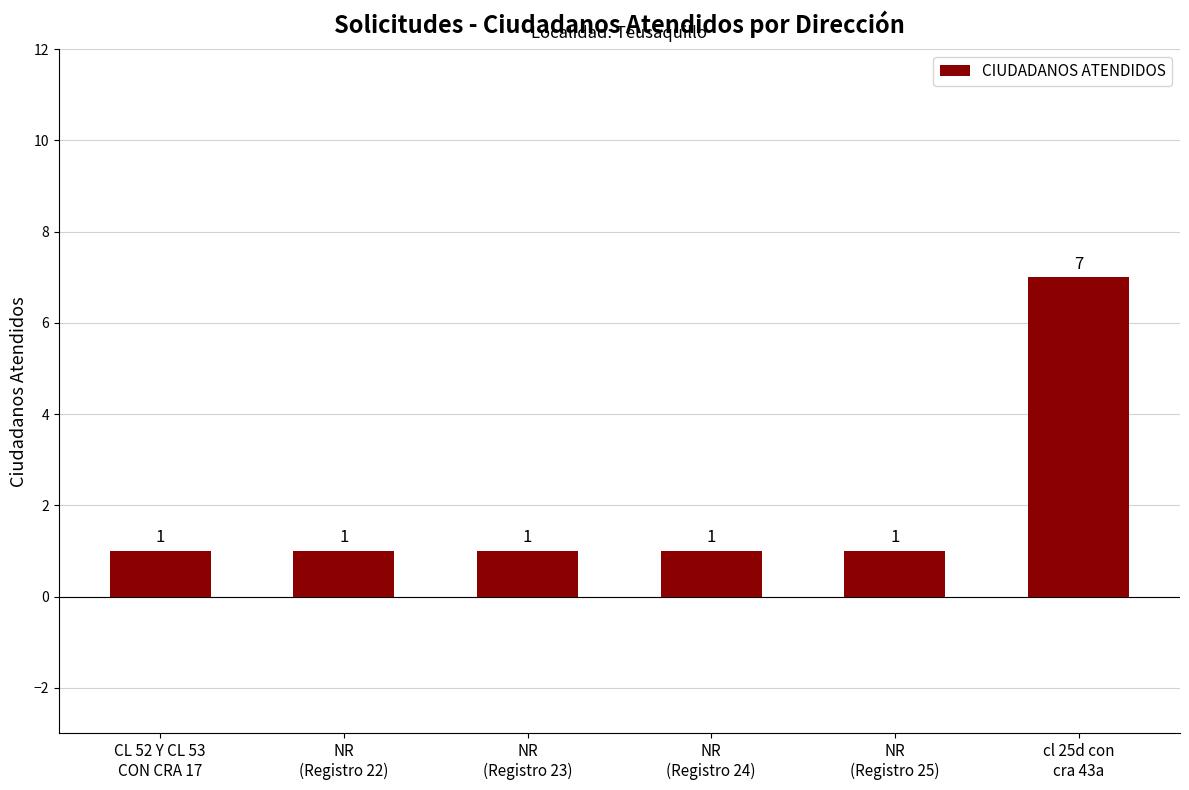

Count the values in the range 1 to 2.

5